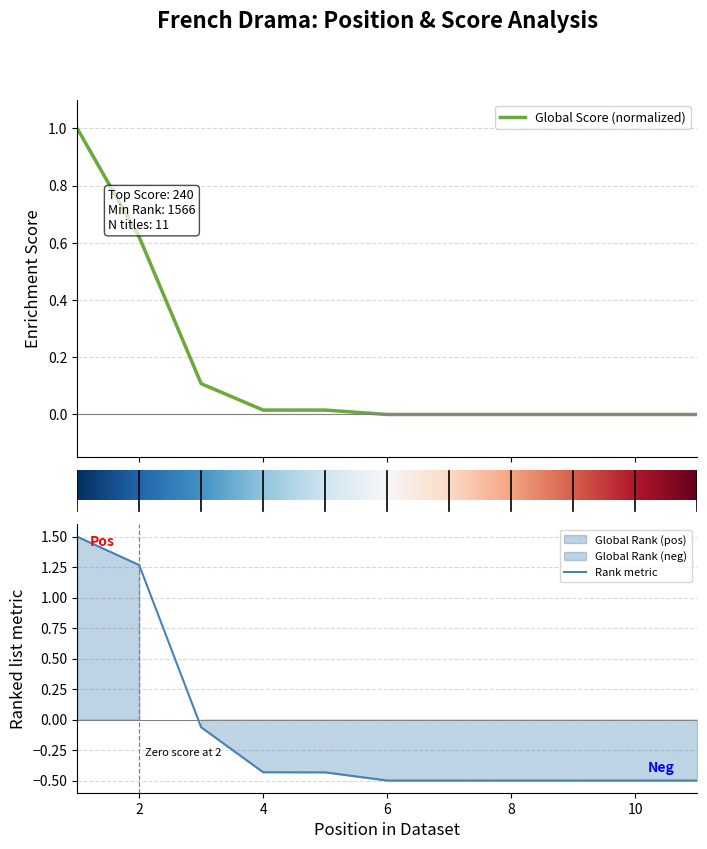

True or false: Global Score has a value of 0.5 at 9.

False